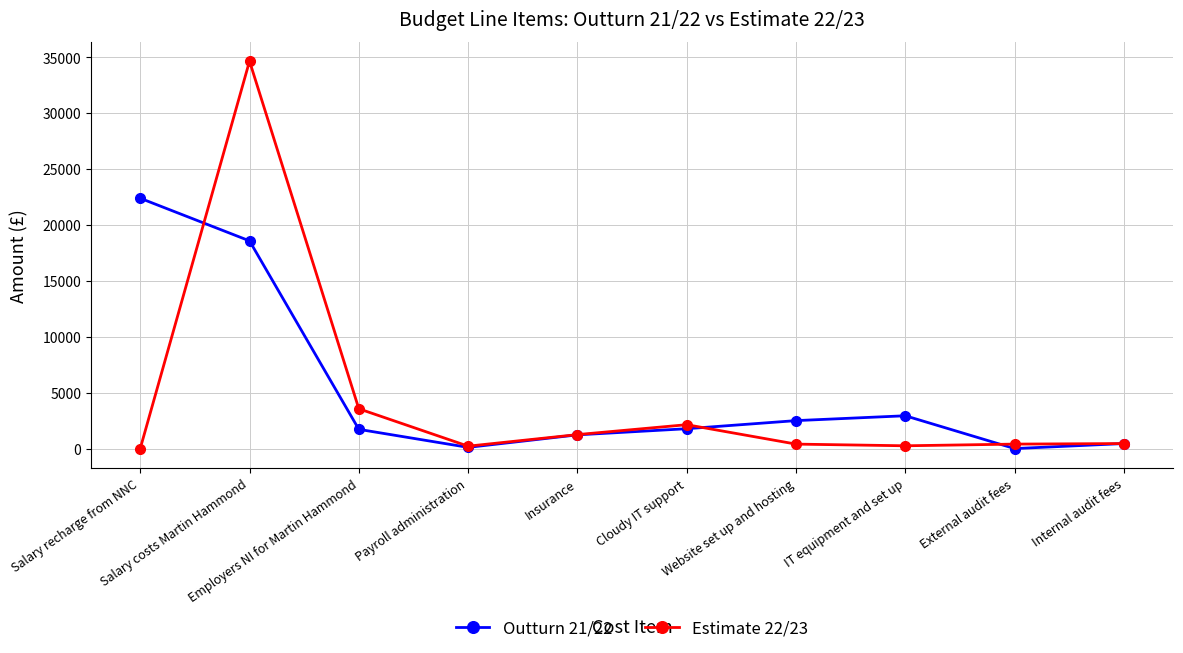

Which category has the highest value in the Outturn 21/22 series?

Salary recharge from NNC